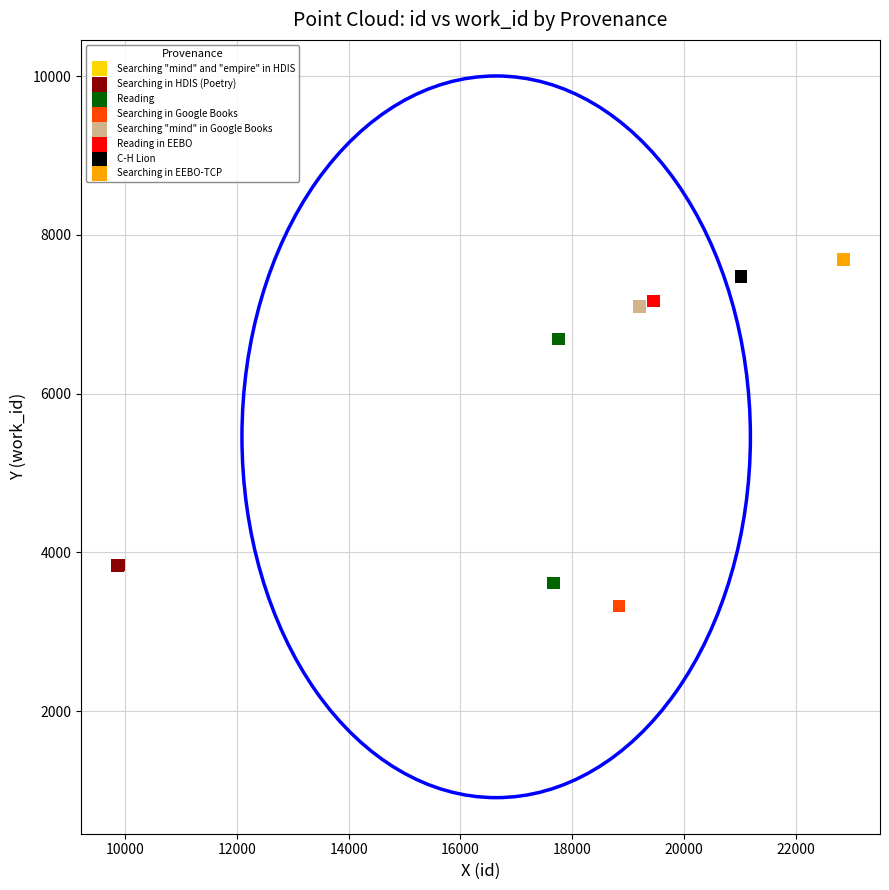

What are all the series names shown in the legend?

Searching "mind" and "empire" in HDIS, Searching in HDIS (Poetry), Reading, Searching in Google Books, Searching "mind" in Google Books, Reading in EEBO, C-H Lion, Searching in EEBO-TCP